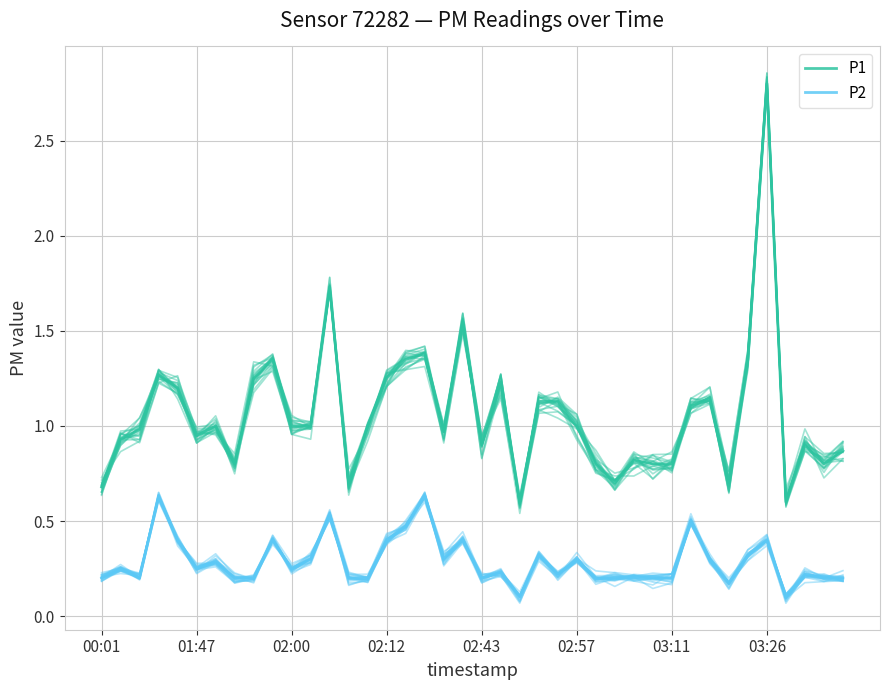

Is it true that P2 equals 0.2 at 28?

True